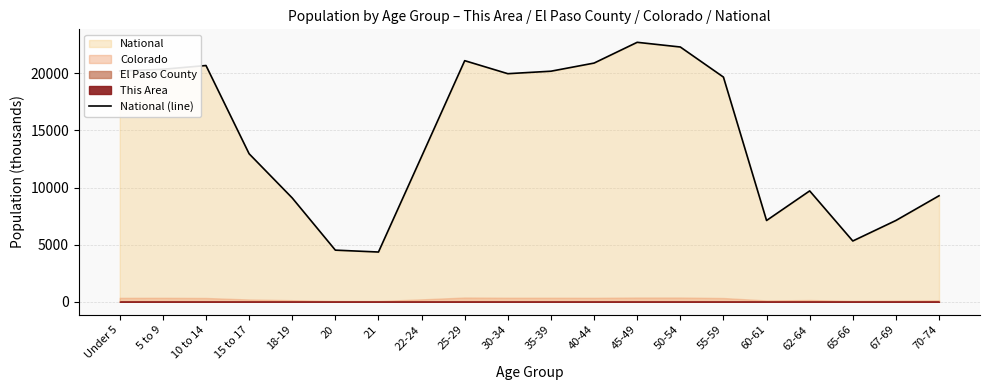

The value of National (line) at Under 5 is 13199.8. True or false?

False